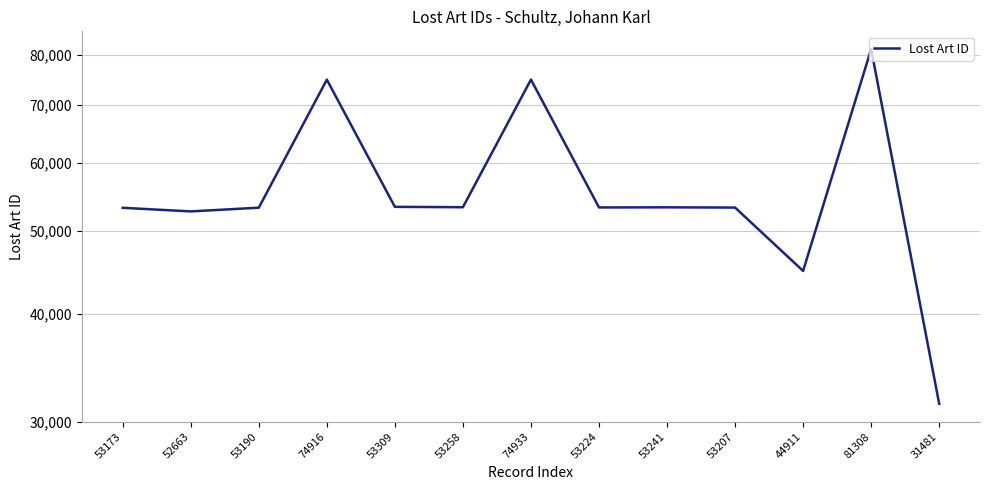

Rank the categories by value from lowest to highest.

31481, 44911, 52663, 53173, 53190, 53207, 53224, 53241, 53258, 53309, 74916, 74933, 81308